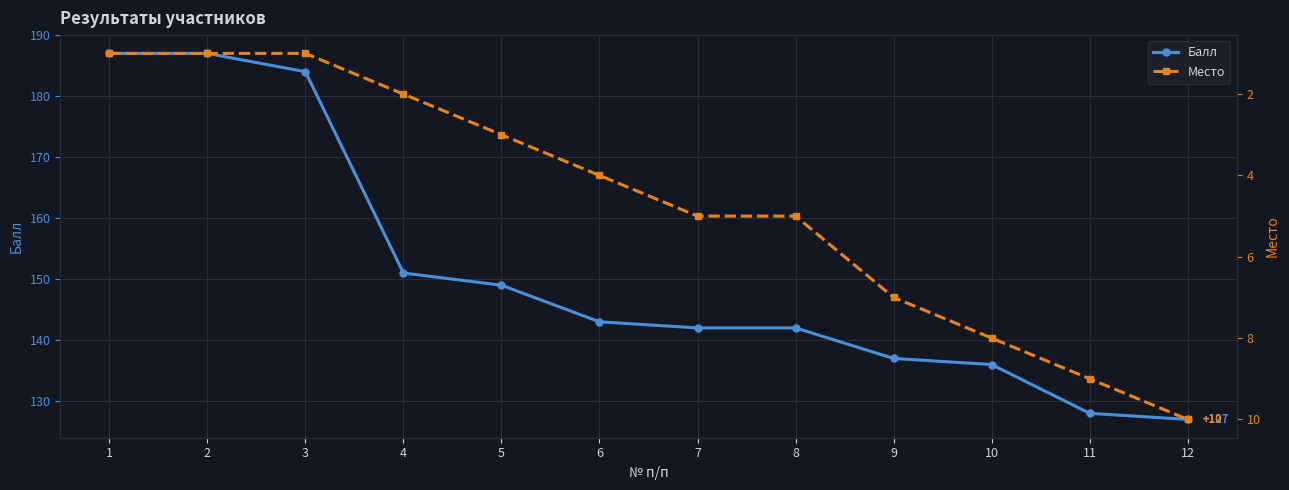

True or false: Балл and Место cross at least once.

False